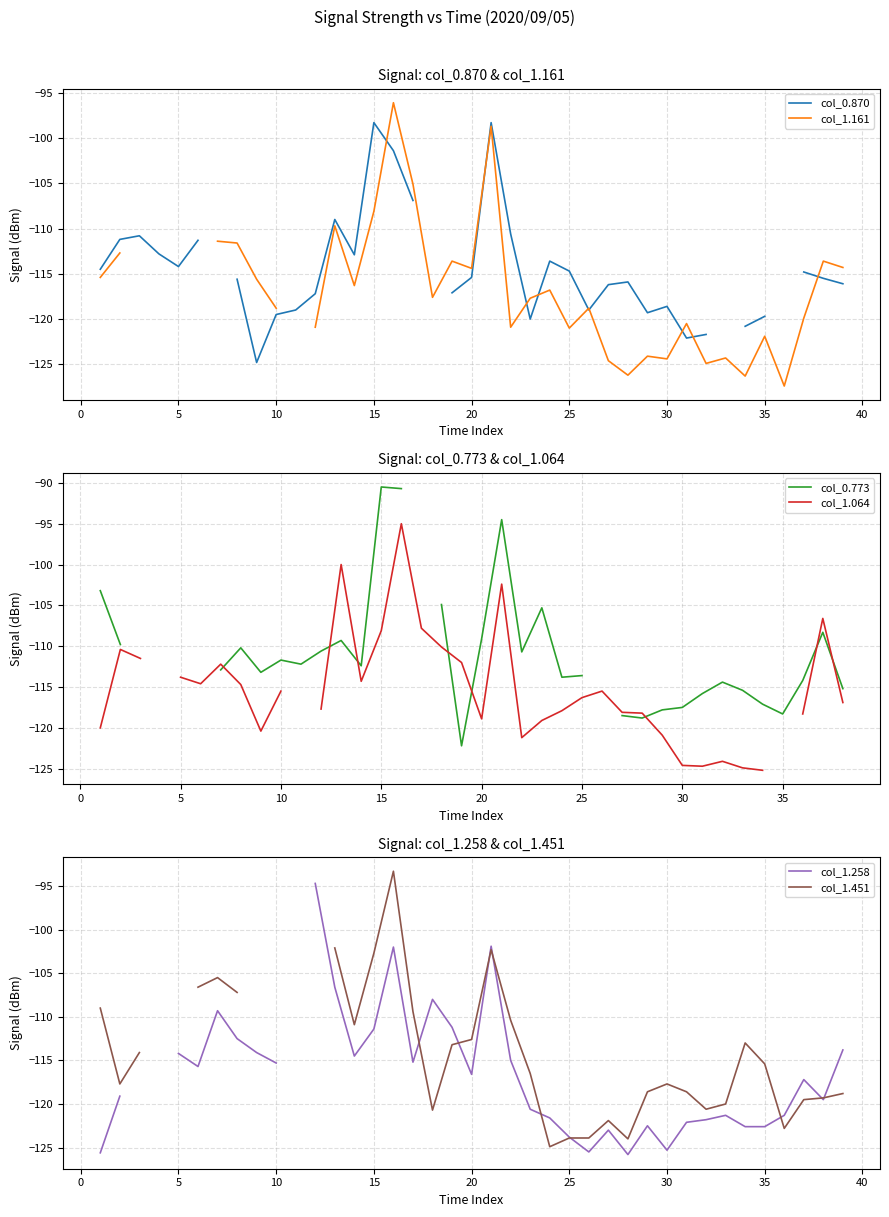

How many series are shown in this chart?

6